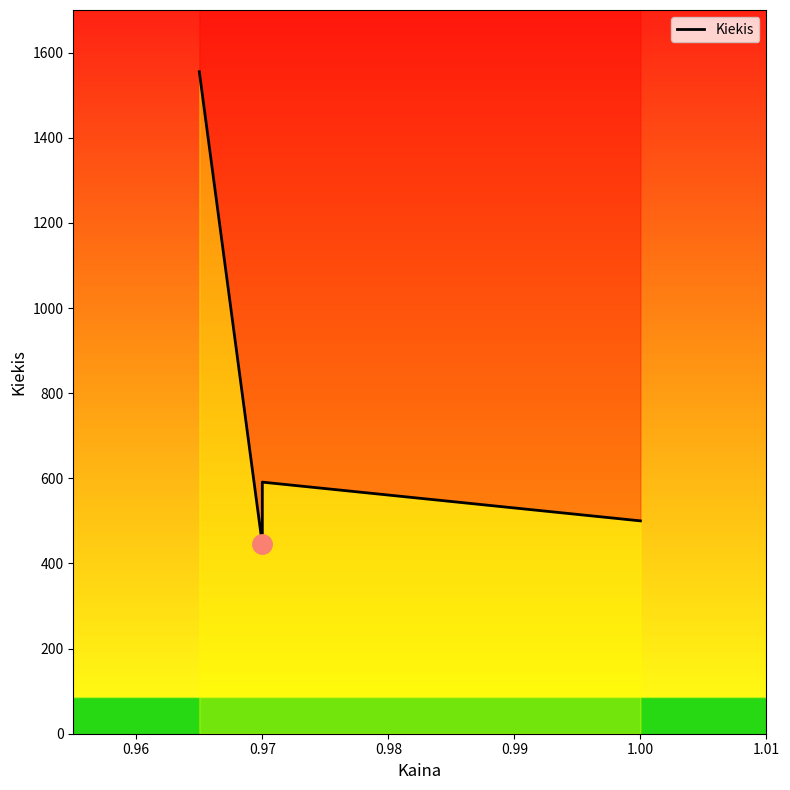

Count the number of categories in the chart.

4